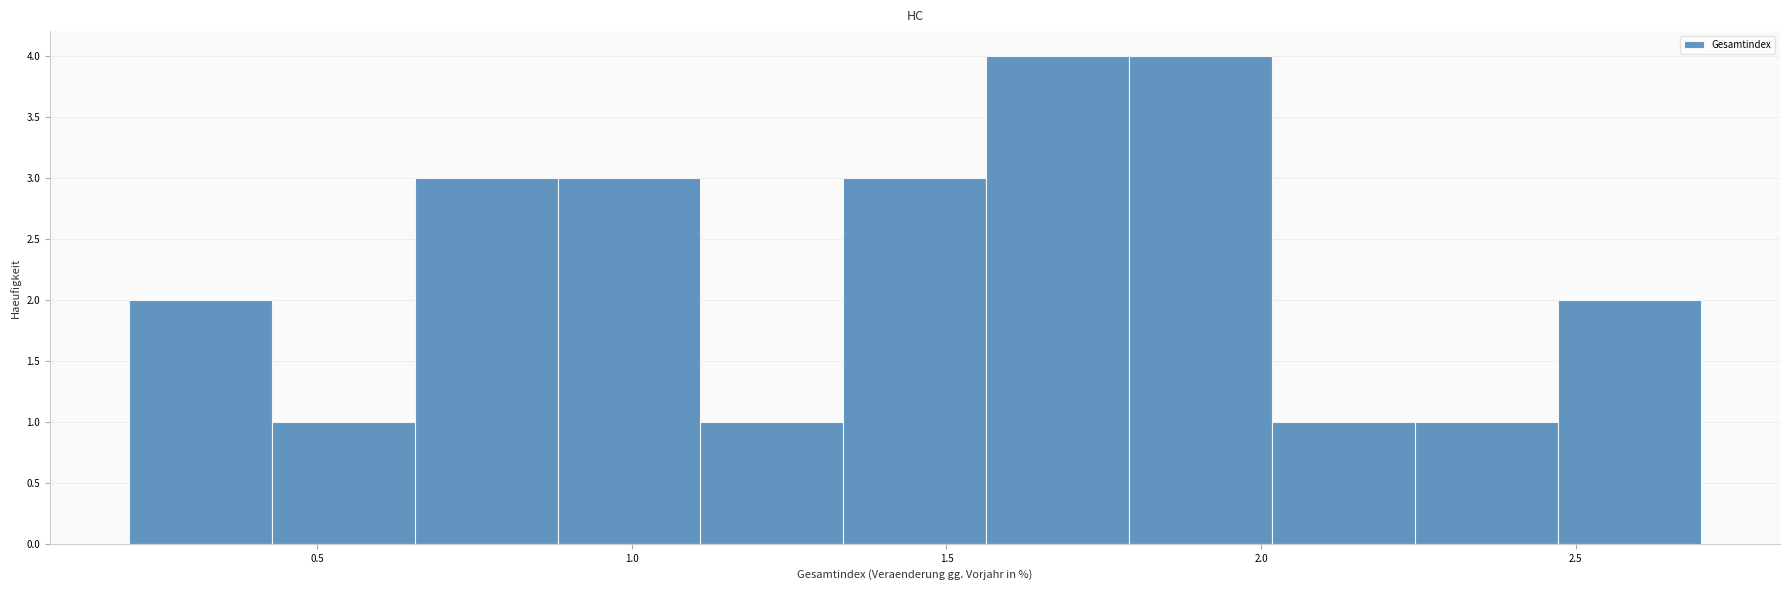

Reading left to right, transcribe this chart: for each bar, give the range it covers on the x-axis and its height. Neither the bar edges nor the heights are printed on the chart, so give them approximately, as read against the axes.

0.20 to 0.45: 2
0.45 to 0.65: 1
0.65 to 0.90: 3
0.90 to 1.10: 3
1.10 to 1.35: 1
1.35 to 1.55: 3
1.55 to 1.80: 4
1.80 to 2.00: 4
2.00 to 2.25: 1
2.25 to 2.45: 1
2.45 to 2.70: 2